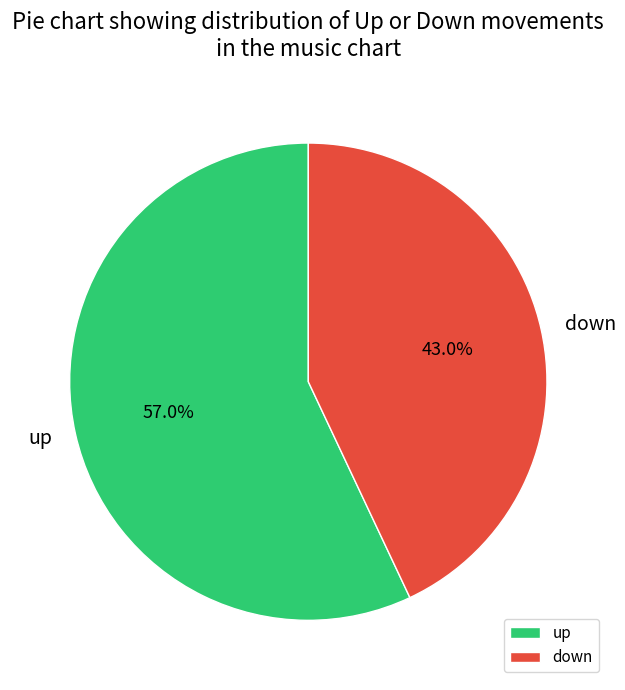

Does up represent more than half of the total?

Yes